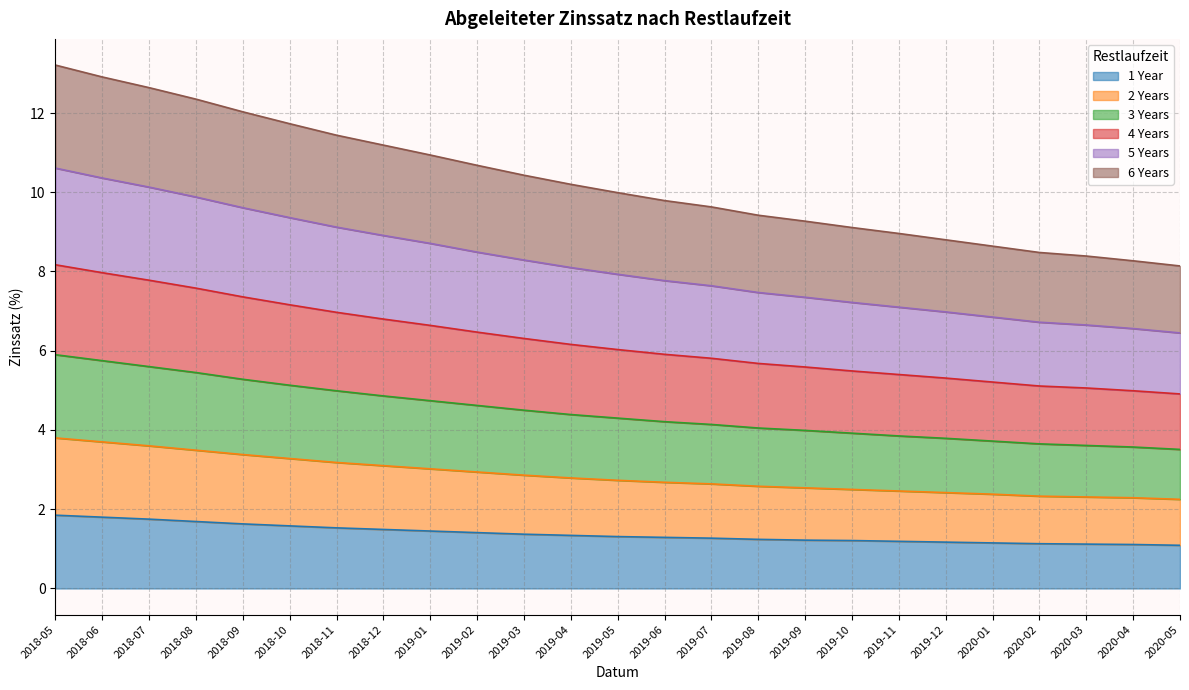

What is the minimum value for 1 Year?

1.1